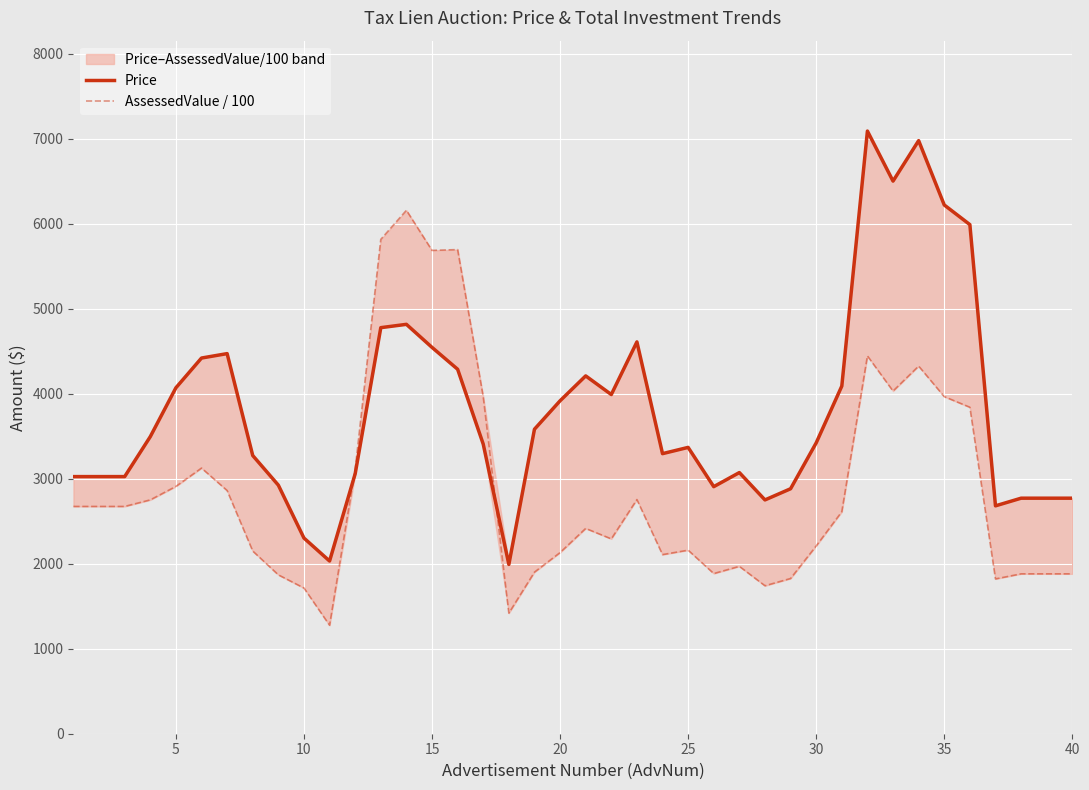

Between 15 and 19, which series saw the biggest shift?

AssessedValue / 100